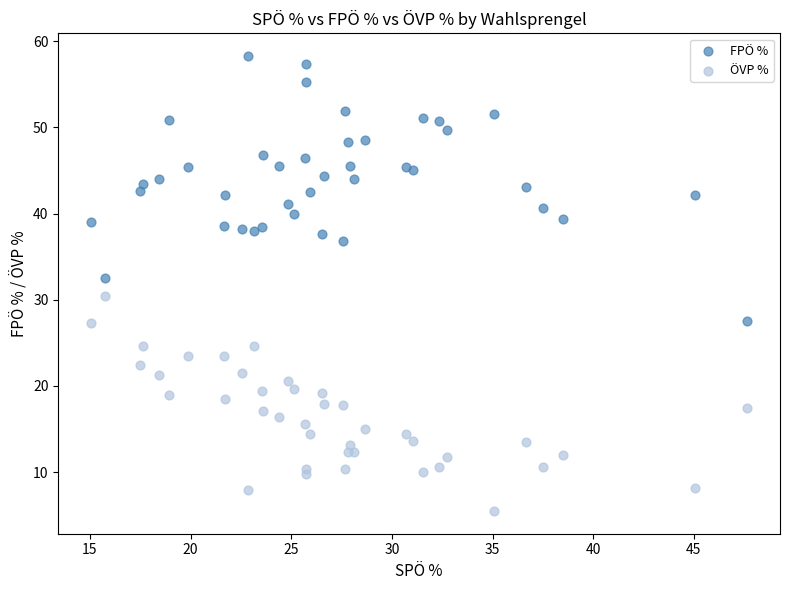

Which series has the widest spread of Y values?

FPÖ %